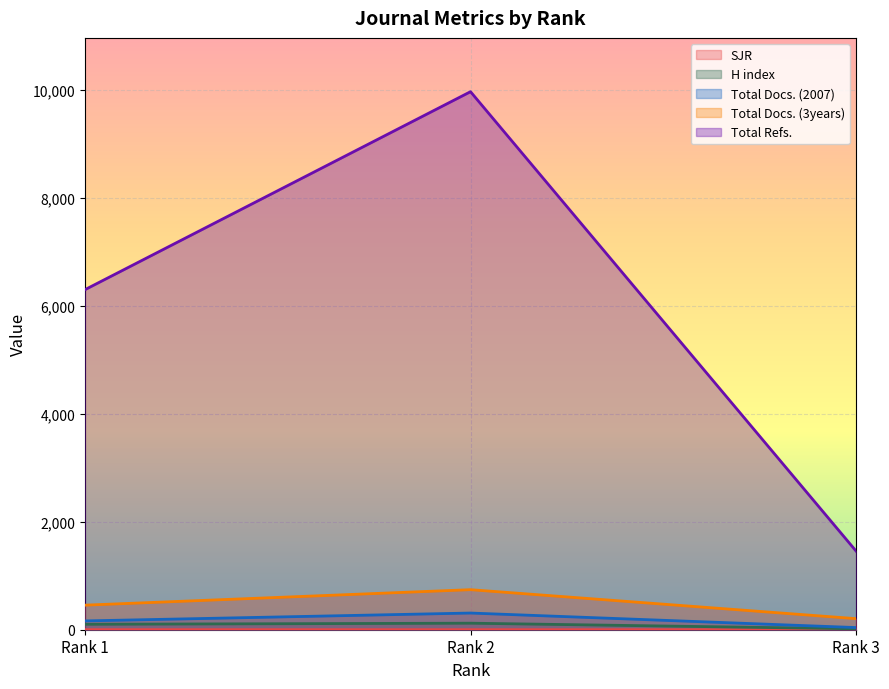

The value of SJR at Rank 2 is 0.3. True or false?

False